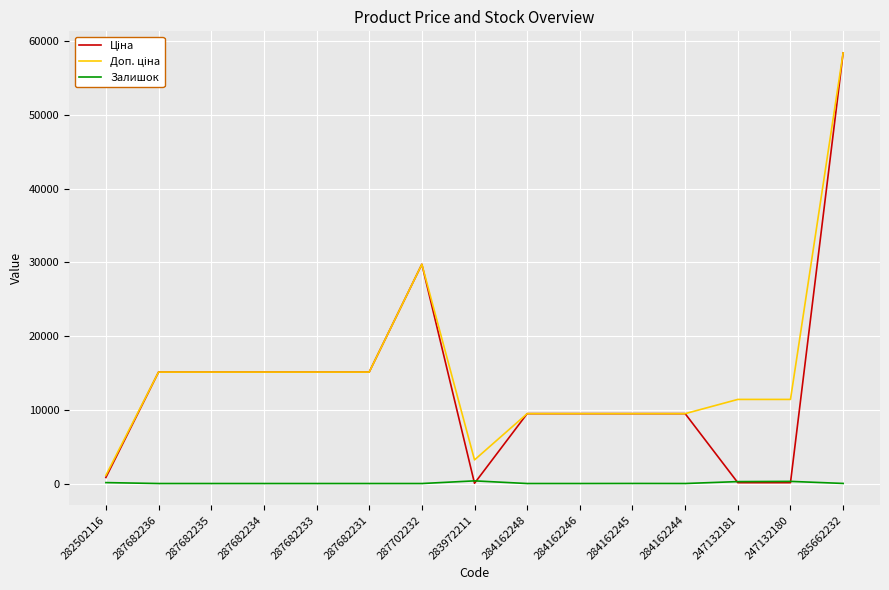

What is the total value across all series at 284162248?

18960.1